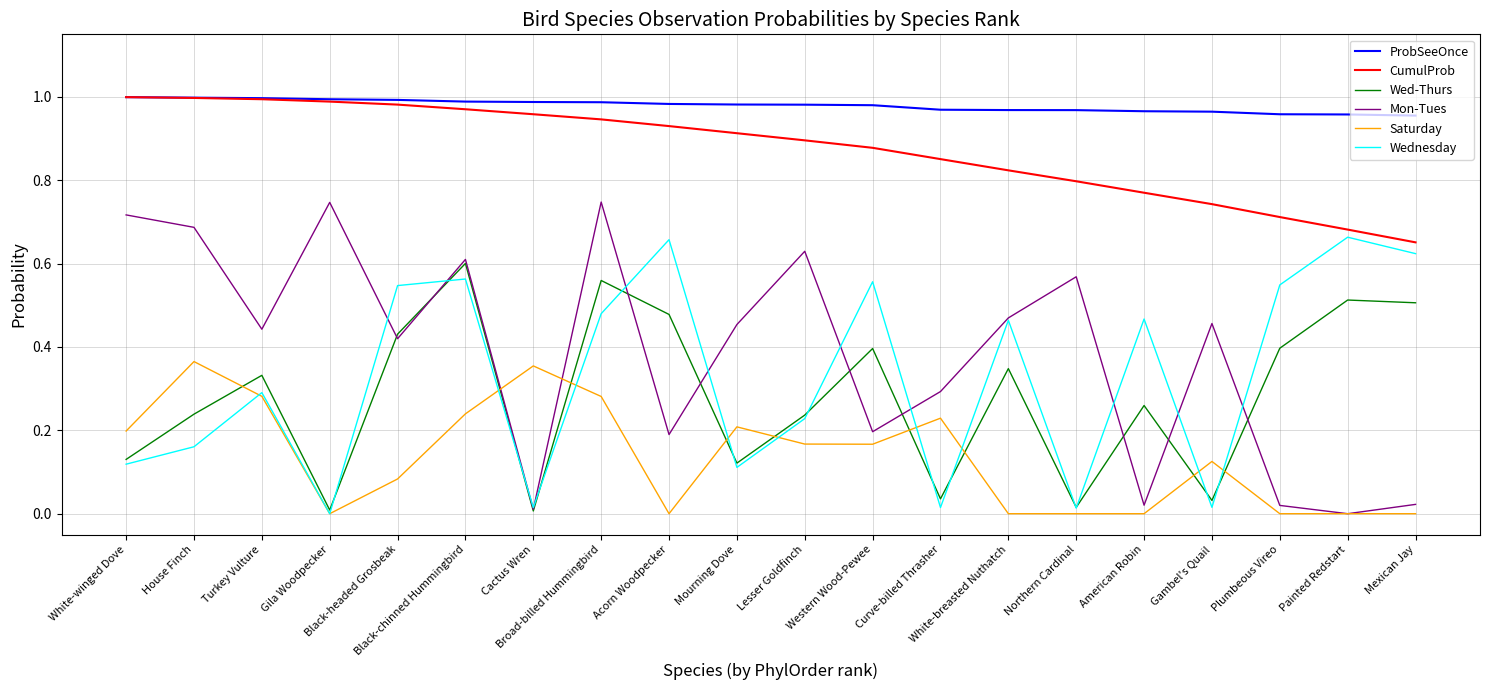

What is the sum of all Wednesday values?

6.5